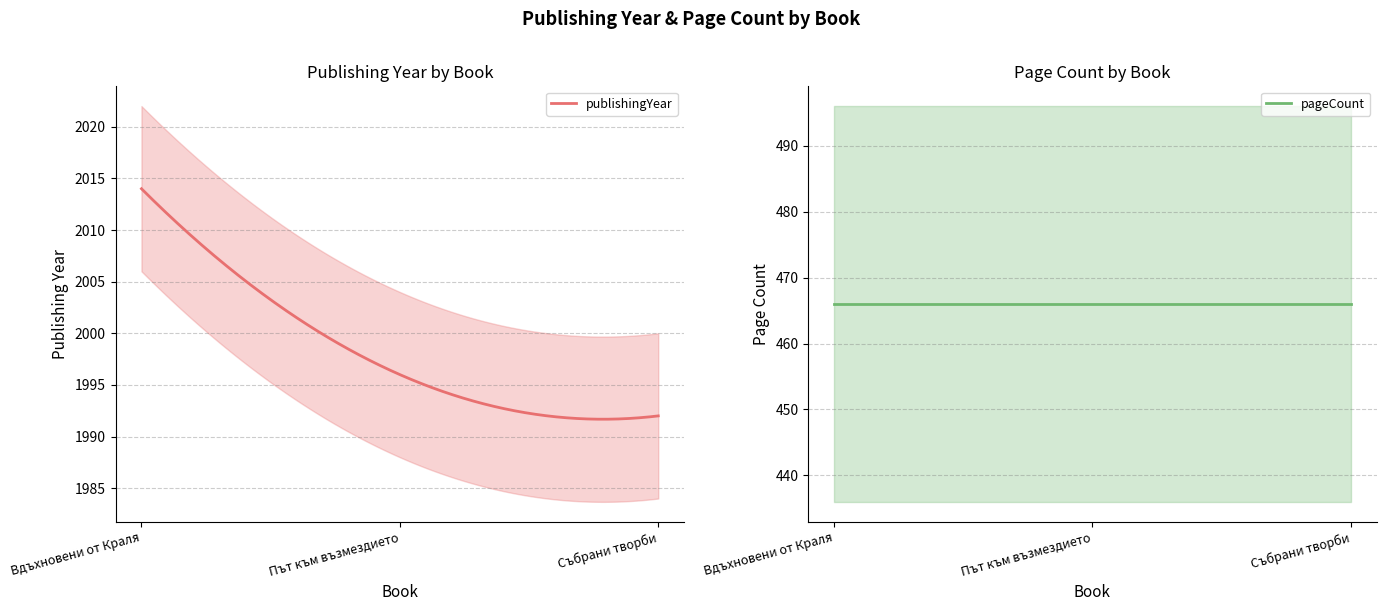

What is the sum of all publishingYear values?

599504.7